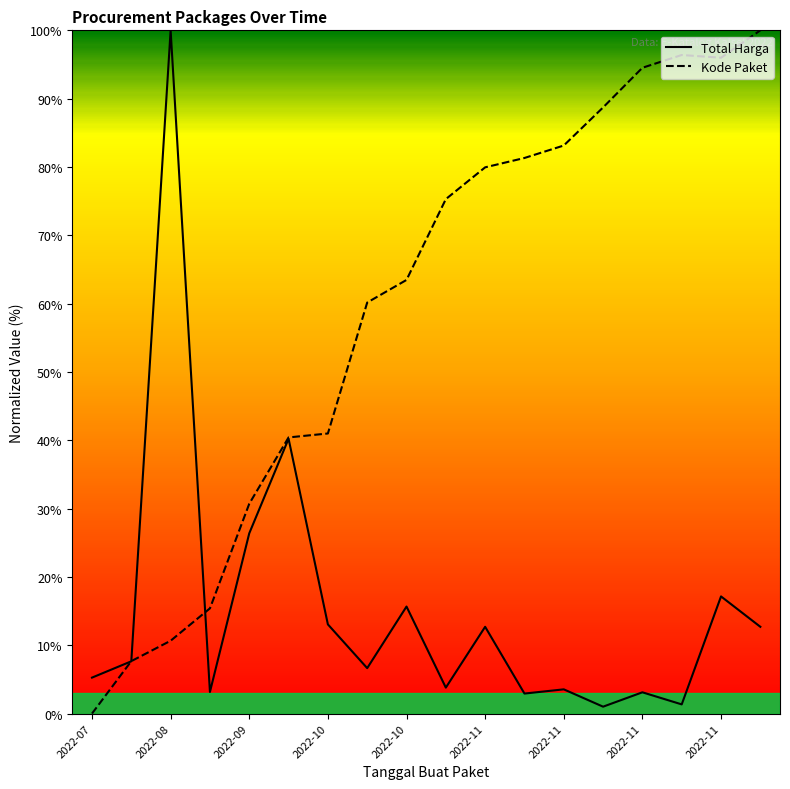

Rank the series by their maximum value, from highest to lowest.

Total Harga, Kode Paket